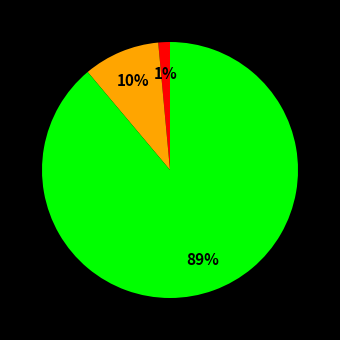

To the nearest percent, what is the average slice percentage?

33%